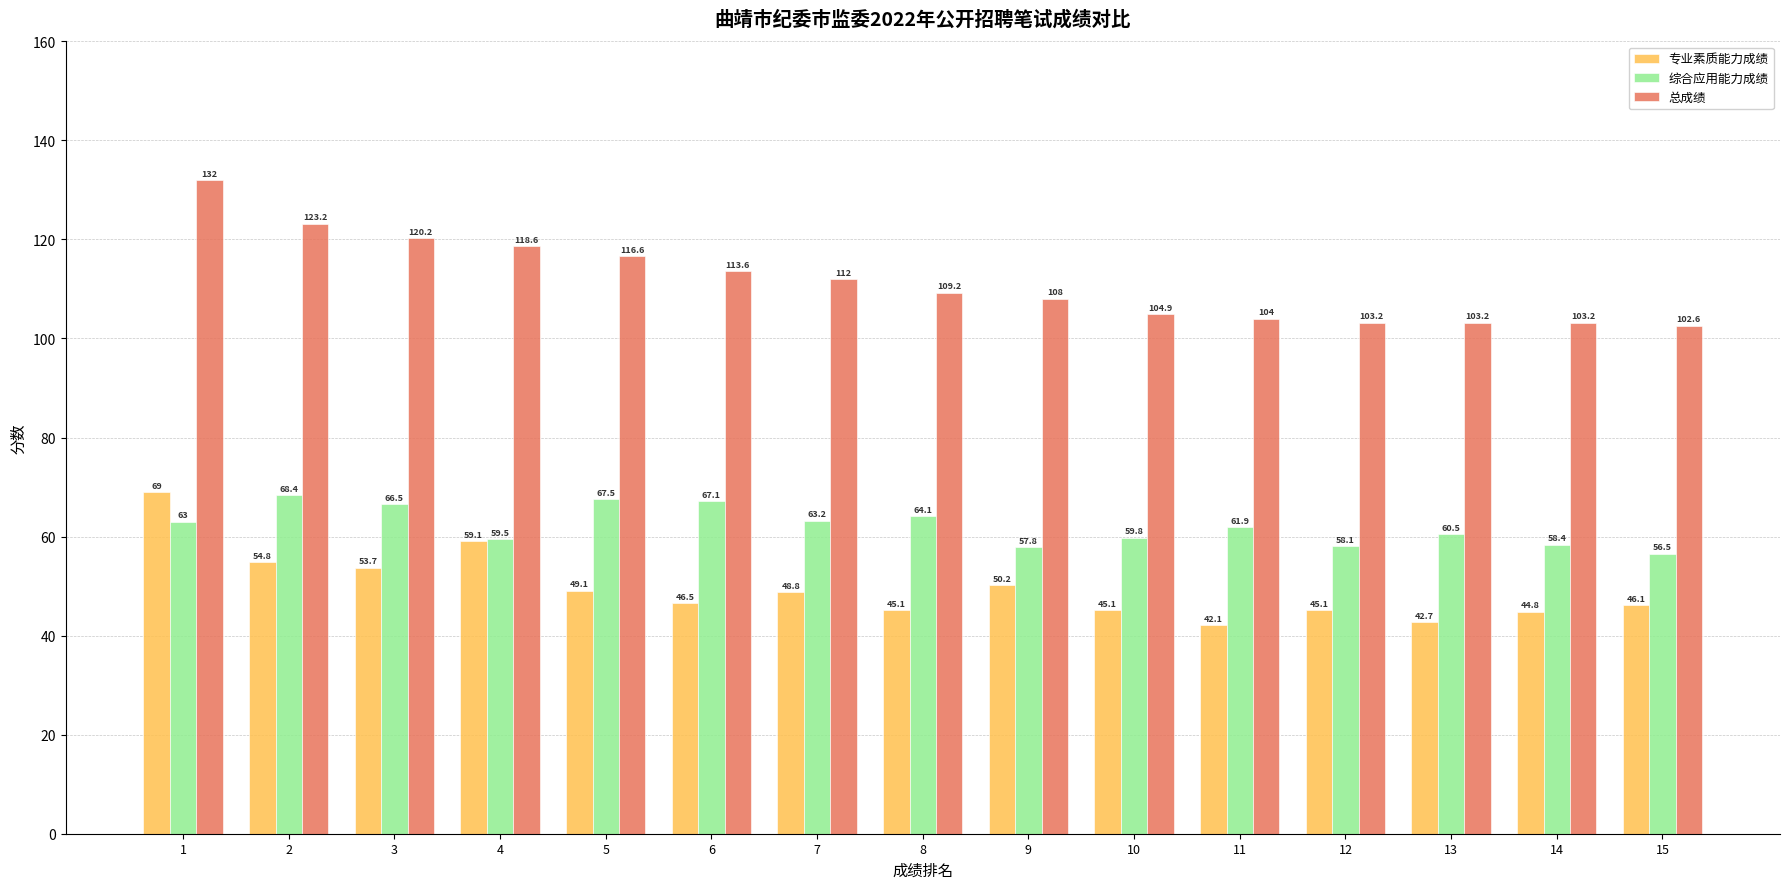

Reading left to right, list all the values displayed in this chart.

专业素质能力成绩: 1=69.0	2=54.8	3=53.7	4=59.1	5=49.1	6=46.5	7=48.8	8=45.1	9=50.2	10=45.1	11=42.1	12=45.1	13=42.7	14=44.8	15=46.1
综合应用能力成绩: 1=63.0	2=68.4	3=66.5	4=59.5	5=67.5	6=67.1	7=63.2	8=64.1	9=57.8	10=59.8	11=61.9	12=58.1	13=60.5	14=58.4	15=56.5
总成绩: 1=132.0	2=123.2	3=120.2	4=118.6	5=116.6	6=113.6	7=112.0	8=109.2	9=108.0	10=104.9	11=104.0	12=103.2	13=103.2	14=103.2	15=102.6